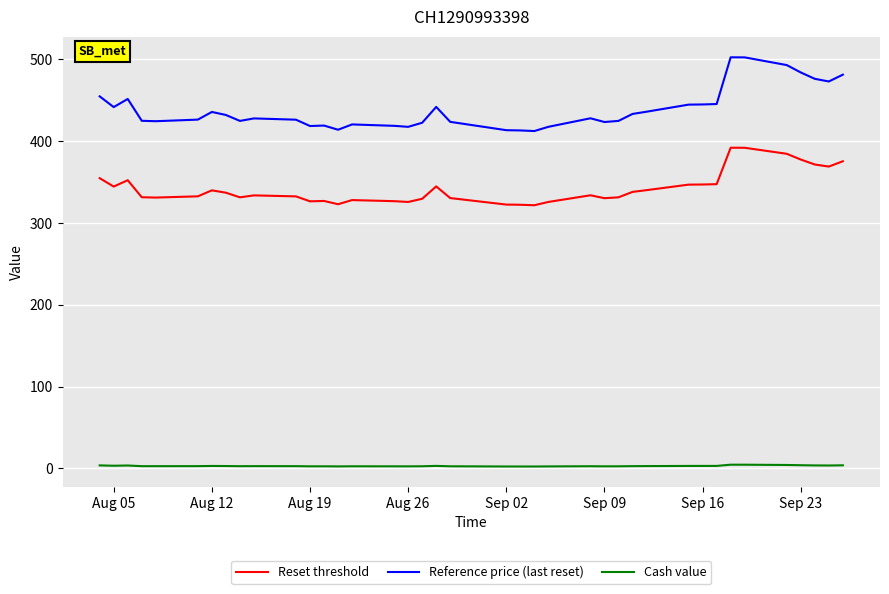

True or false: Cash value has more than 2 interior local peaks.

True